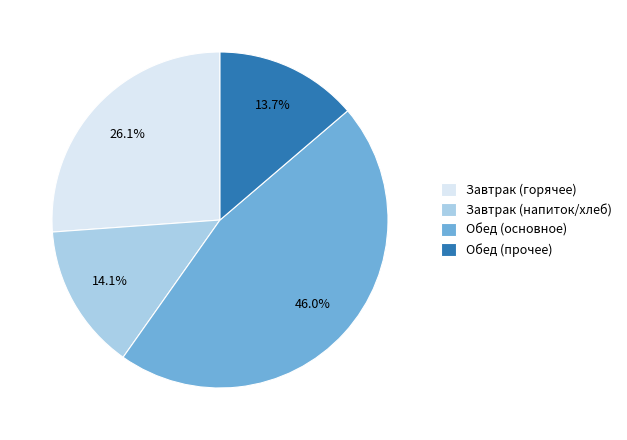

To the nearest percent, what is the difference between the largest and smallest slice percentages?

32%